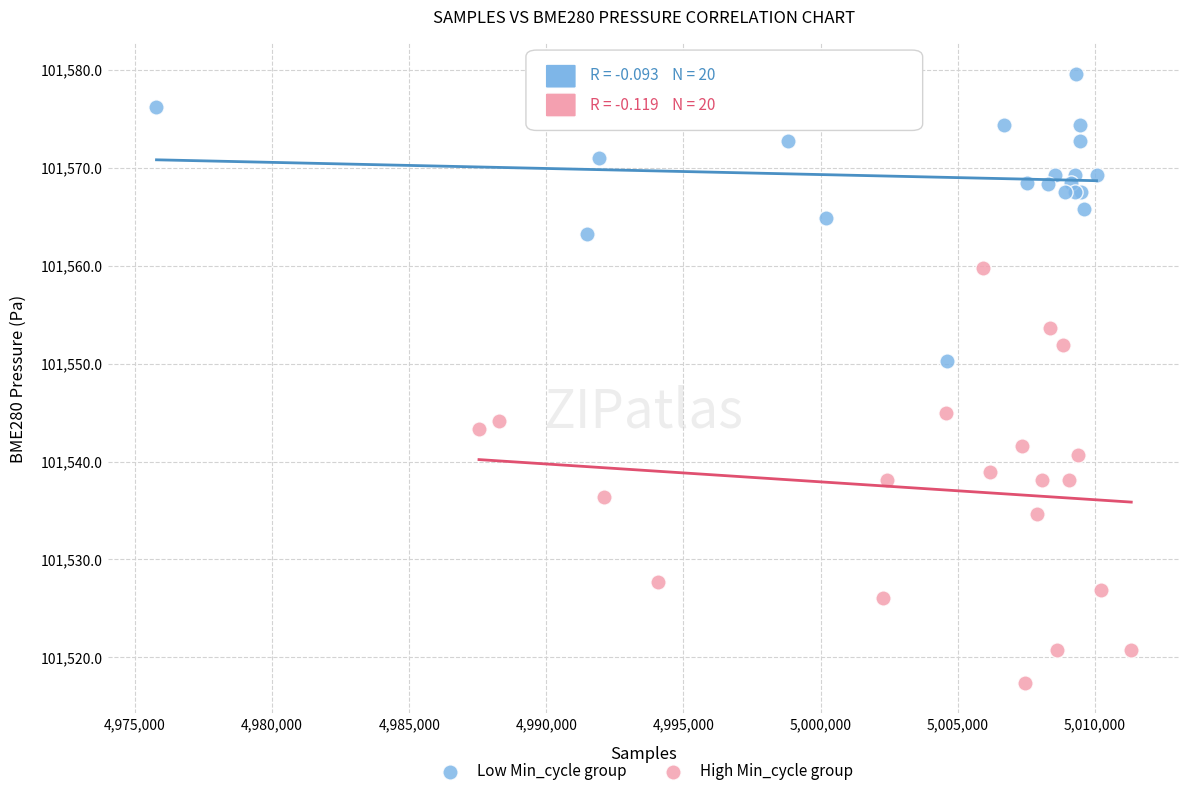

Which series contains the highest Y value?

Low Min_cycle group